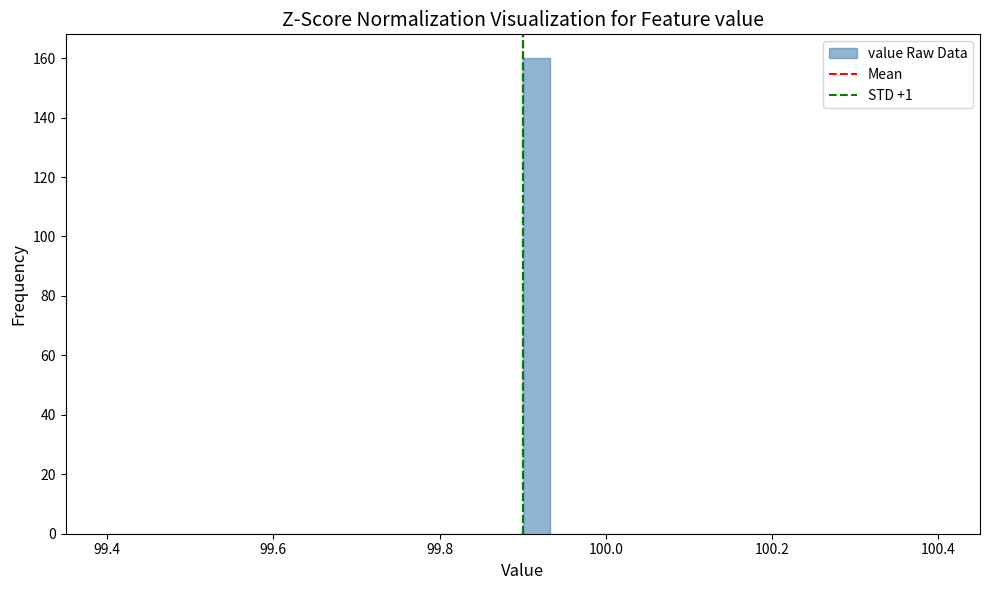

Read against the x-axis, roughly where is the centre of the tallest bar?

99.92